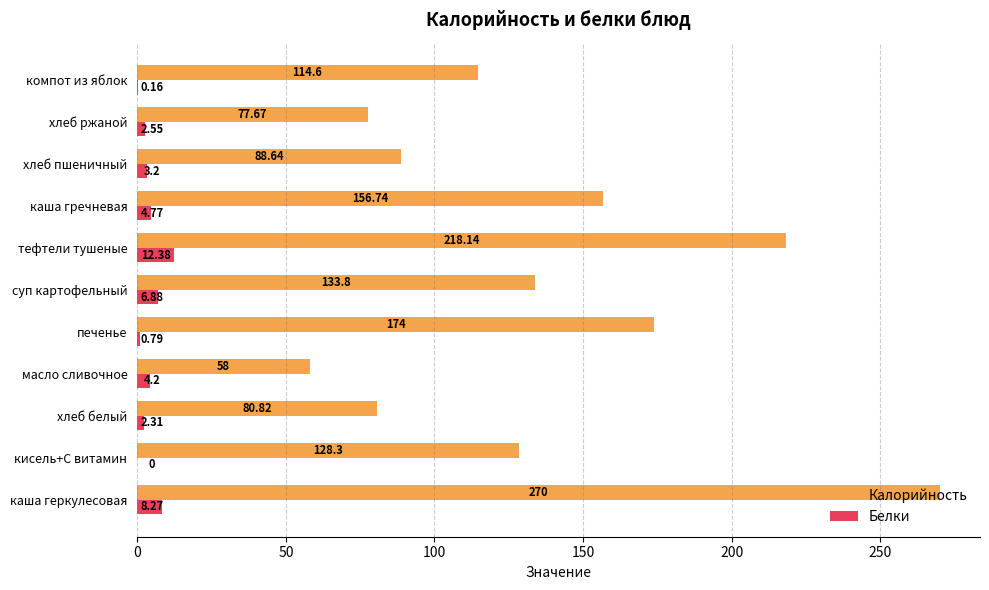

Count the number of categories in the chart.

11